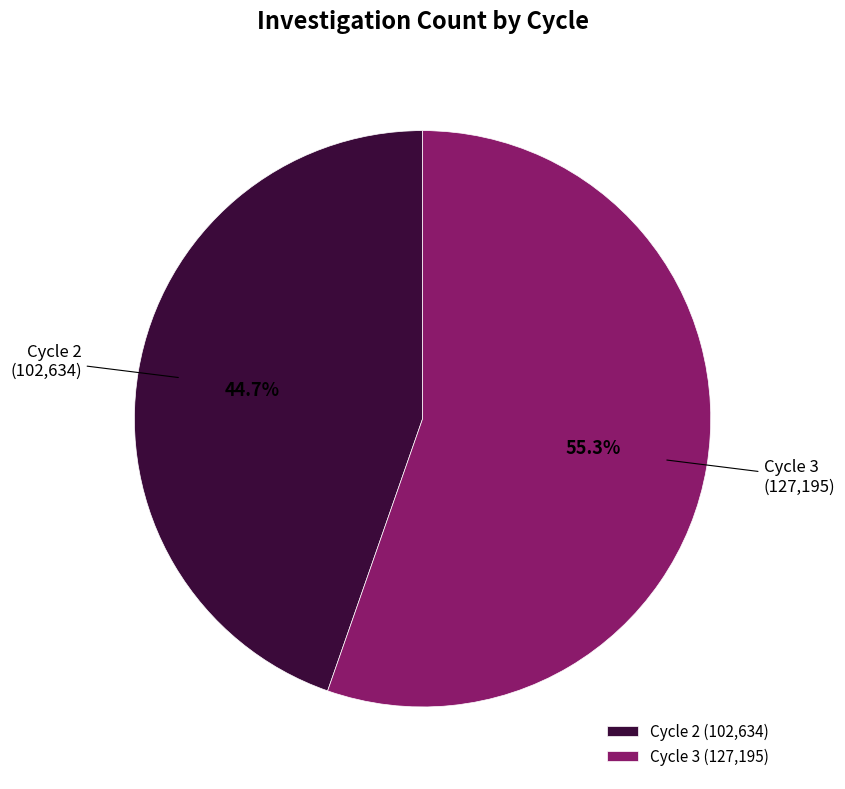

Count the number of slices in the pie.

2